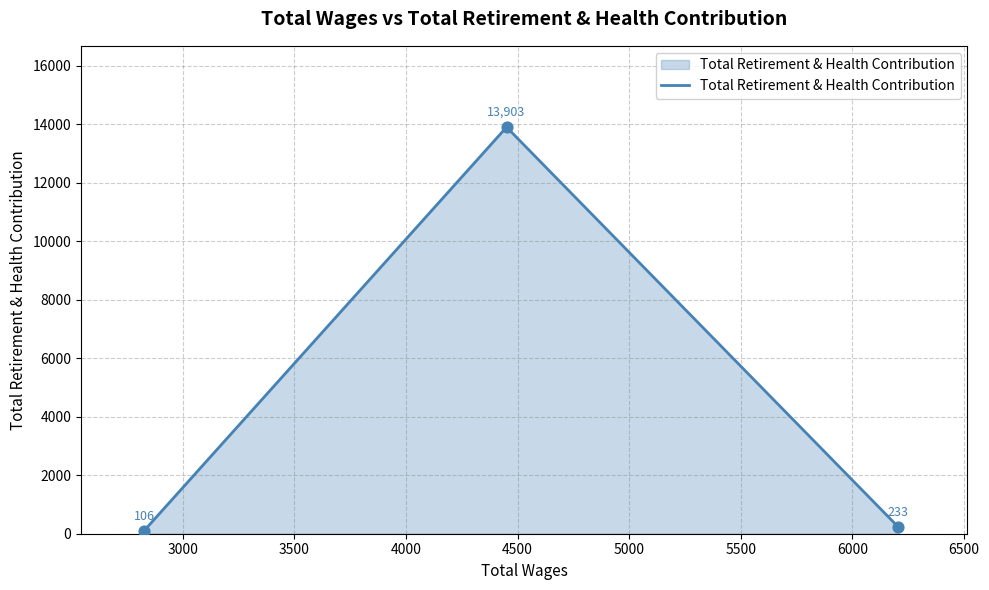

What is the smallest value displayed?

106